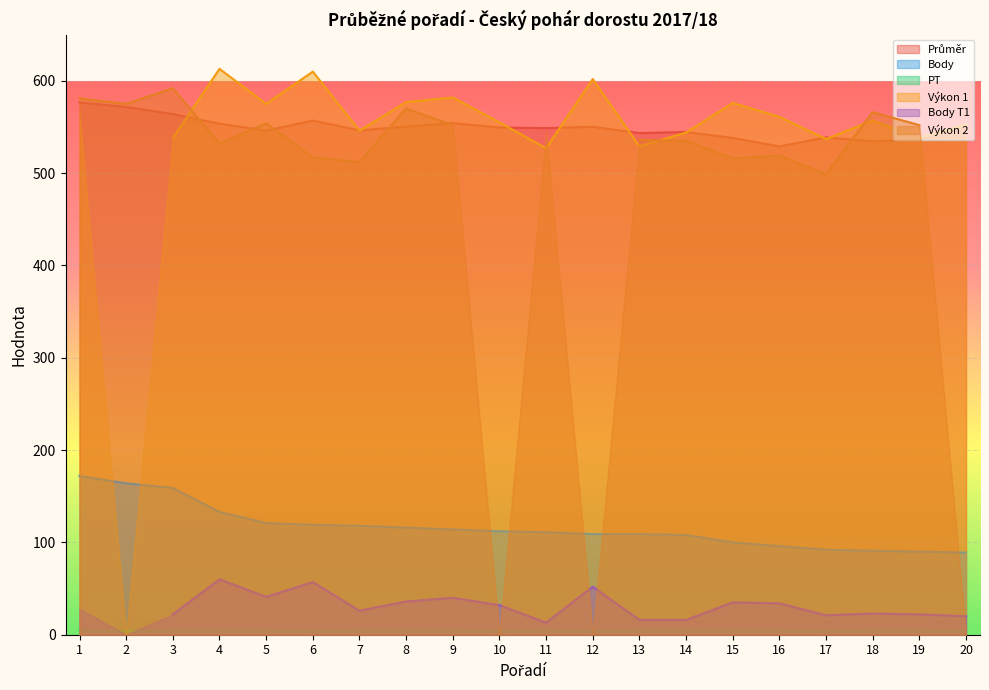

At which label is Průměr closest to 552?

20